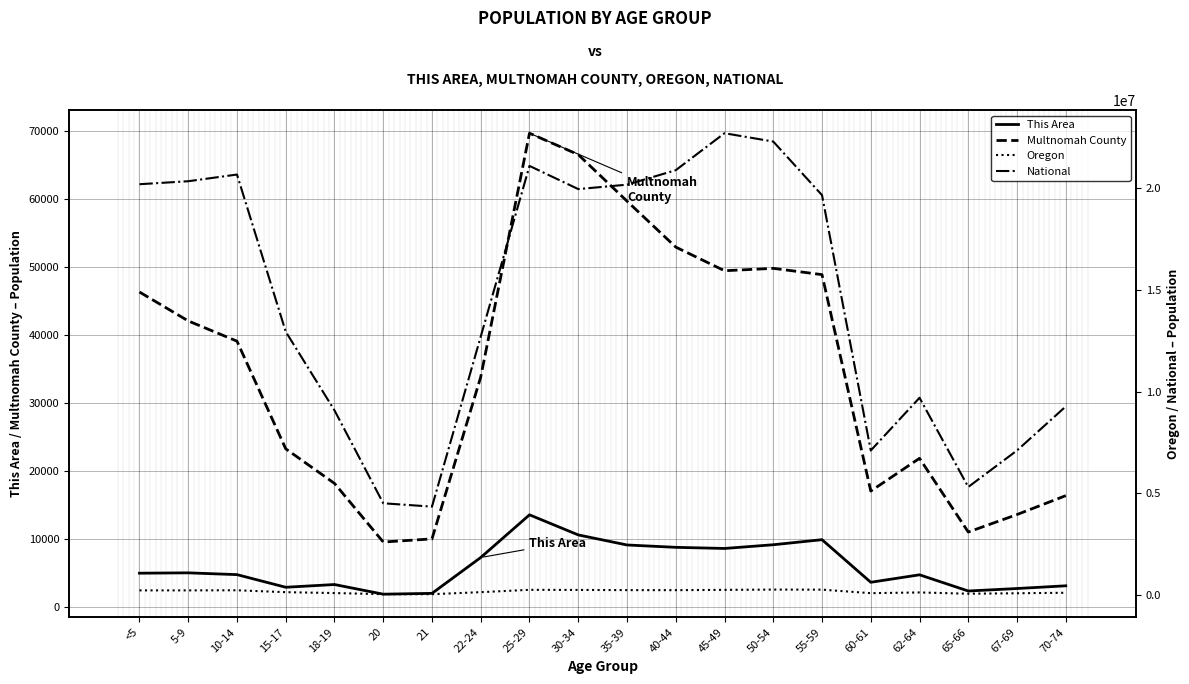

Which series has the widest spread of values?

National